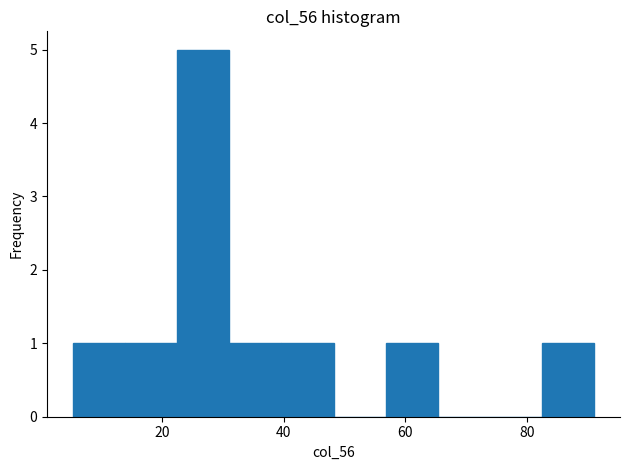

What is the height of the bar covering 6 to 14 on the x-axis? Neither the bar edges nor the heights are printed on the chart, so give them approximately, as read against the axes.

1